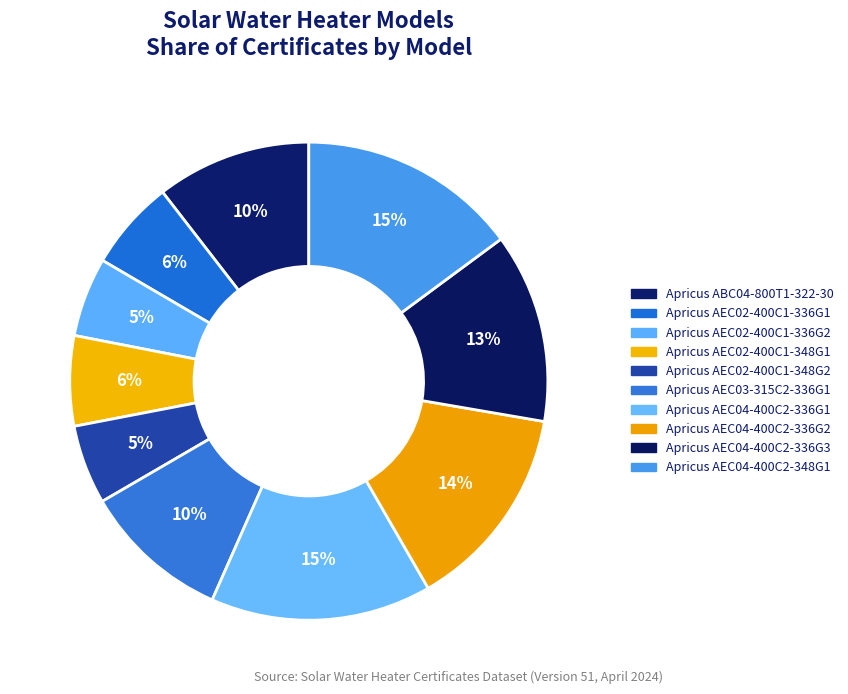

To the nearest percent, what is the difference between the largest and smallest slice percentages?

10%